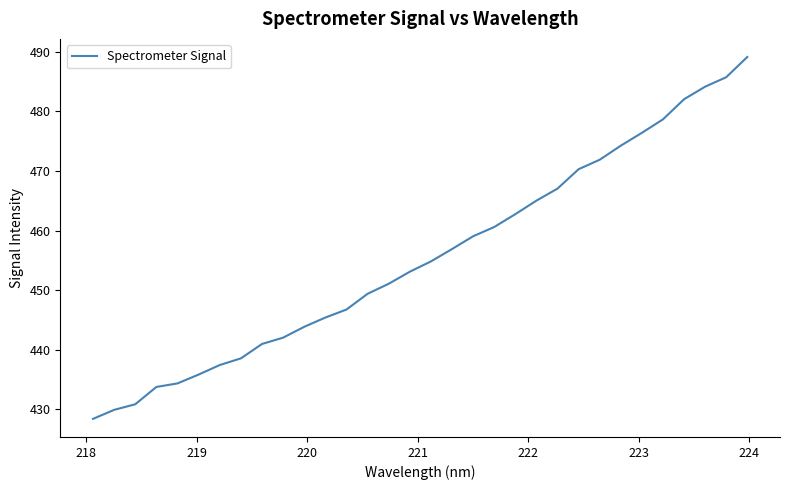

What is the difference between the maximum and minimum values?

60.7